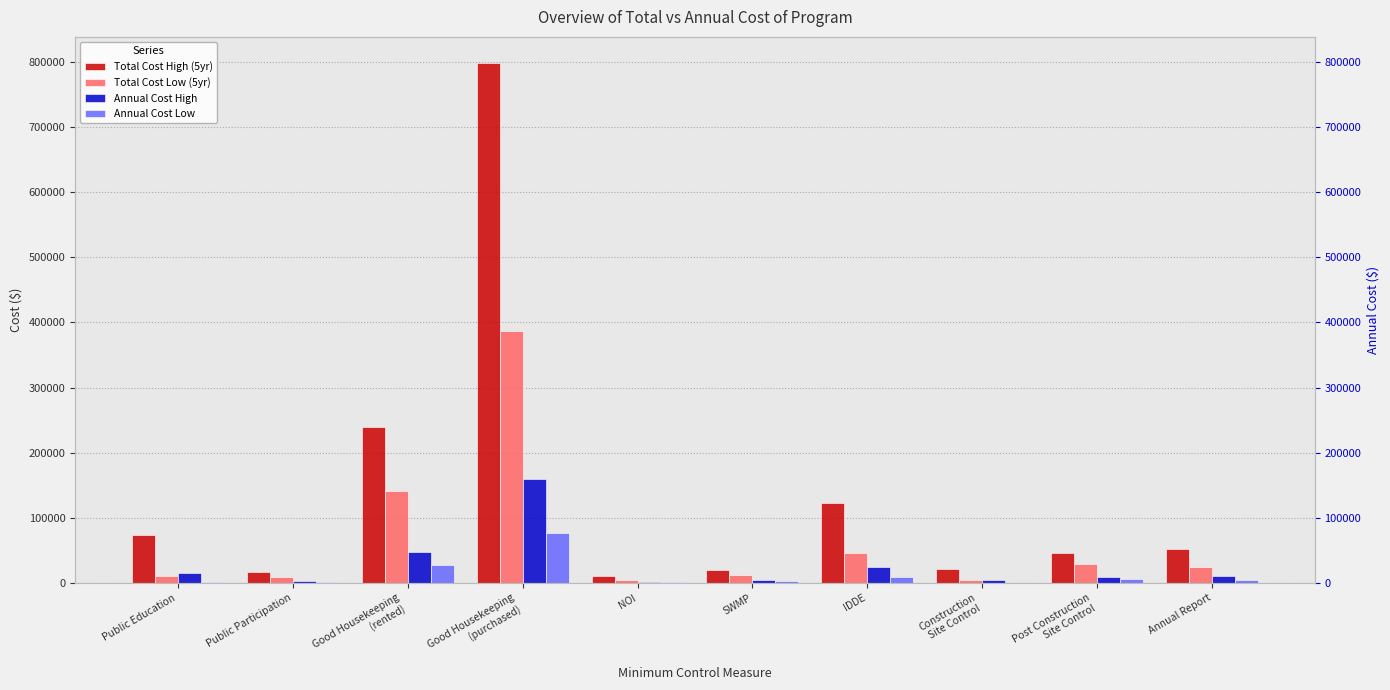

What is the label of the 6th bar from the right?

NOI